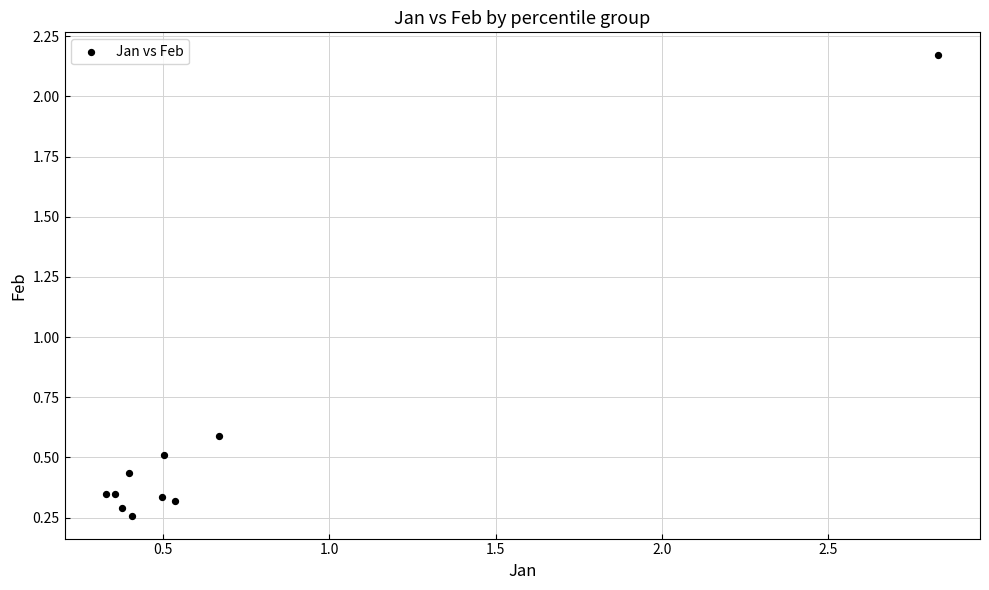

What Y value in the scatter plot is closest to 1?

0.6